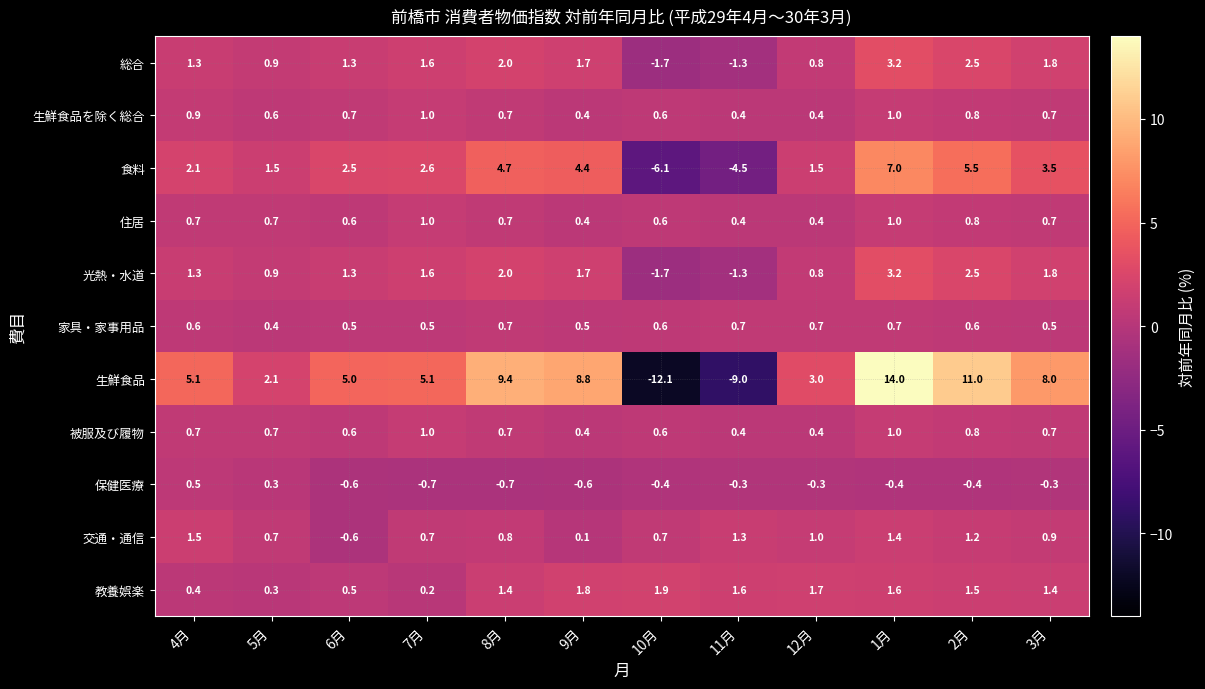

What is the minimum value shown in the chart?

-12.1